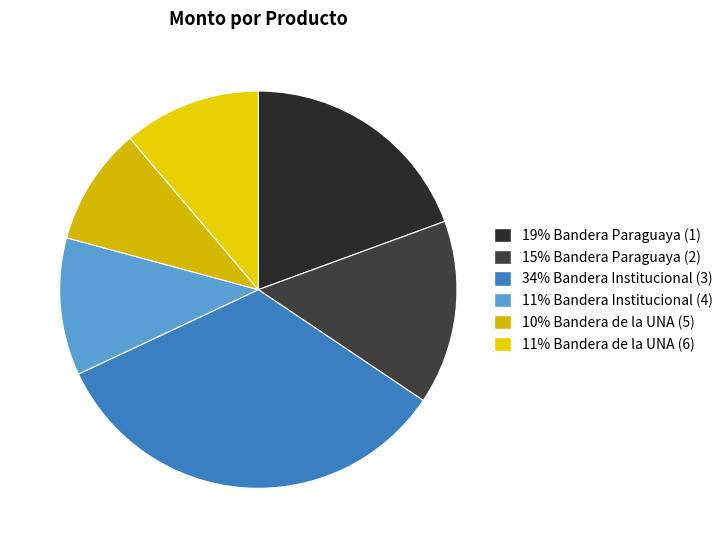

How many segments does this pie chart have?

6